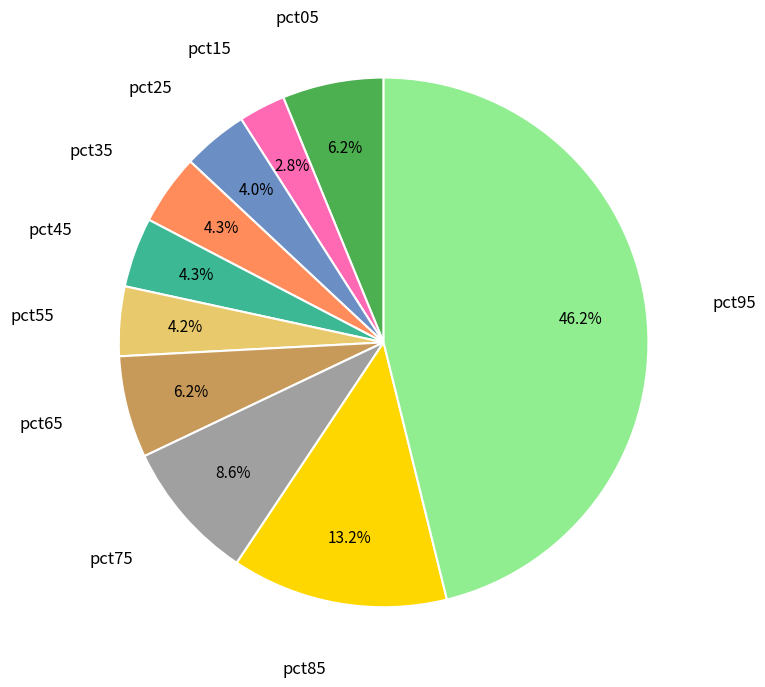

Is there any slice that represents more than half of the pie?

No